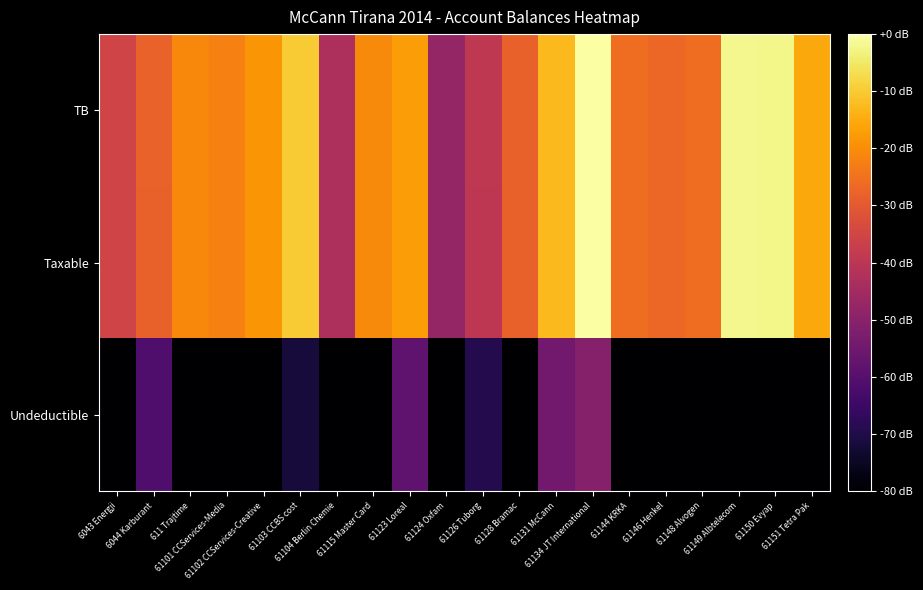

Reading left to right, what are all the values shown in this chart?

TB: 6043 Energji=-35.5	6044 Karburant=-28.1	611 Trajtime=-20.8	61101 CCServices-Media=-22.3	61102 CCServices-Creative=-18.7	61103 CCBS cost=-10.0	61104 Berlin Chemie=-43.0	61115 Master Card=-20.4	61123 Loreal=-17.4	61124 Oxfam=-47.7	61126 Tuborg=-39.2	61128 Bramac=-28.4	61131 McCann=-12.7	61134 JT International=0.0	61144 KRKA=-25.6	61146 Henkel=-27.0	61148 Alvogen=-25.8	61149 Albtelecom=-2.1	61150 Evyap=-2.2	61151 Tetra Pak=-15.6
Taxable: 6043 Energji=-35.5	6044 Karburant=-28.3	611 Trajtime=-20.8	61101 CCServices-Media=-22.3	61102 CCServices-Creative=-18.7	61103 CCBS cost=-10.0	61104 Berlin Chemie=-43.0	61115 Master Card=-20.4	61123 Loreal=-17.5	61124 Oxfam=-47.7	61126 Tuborg=-39.5	61128 Bramac=-28.4	61131 McCann=-12.8	61134 JT International=-0.0	61144 KRKA=-25.6	61146 Henkel=-27.0	61148 Alvogen=-25.8	61149 Albtelecom=-2.1	61150 Evyap=-2.2	61151 Tetra Pak=-15.6
Undeductible: 6043 Energji=-263.5	6044 Karburant=-61.3	611 Trajtime=-263.5	61101 CCServices-Media=-263.5	61102 CCServices-Creative=-263.5	61103 CCBS cost=-71.6	61104 Berlin Chemie=-263.5	61115 Master Card=-95.5	61123 Loreal=-58.1	61124 Oxfam=-263.5	61126 Tuborg=-69.3	61128 Bramac=-263.5	61131 McCann=-54.5	61134 JT International=-50.8	61144 KRKA=-263.5	61146 Henkel=-263.5	61148 Alvogen=-263.5	61149 Albtelecom=-263.5	61150 Evyap=-263.5	61151 Tetra Pak=-80.6